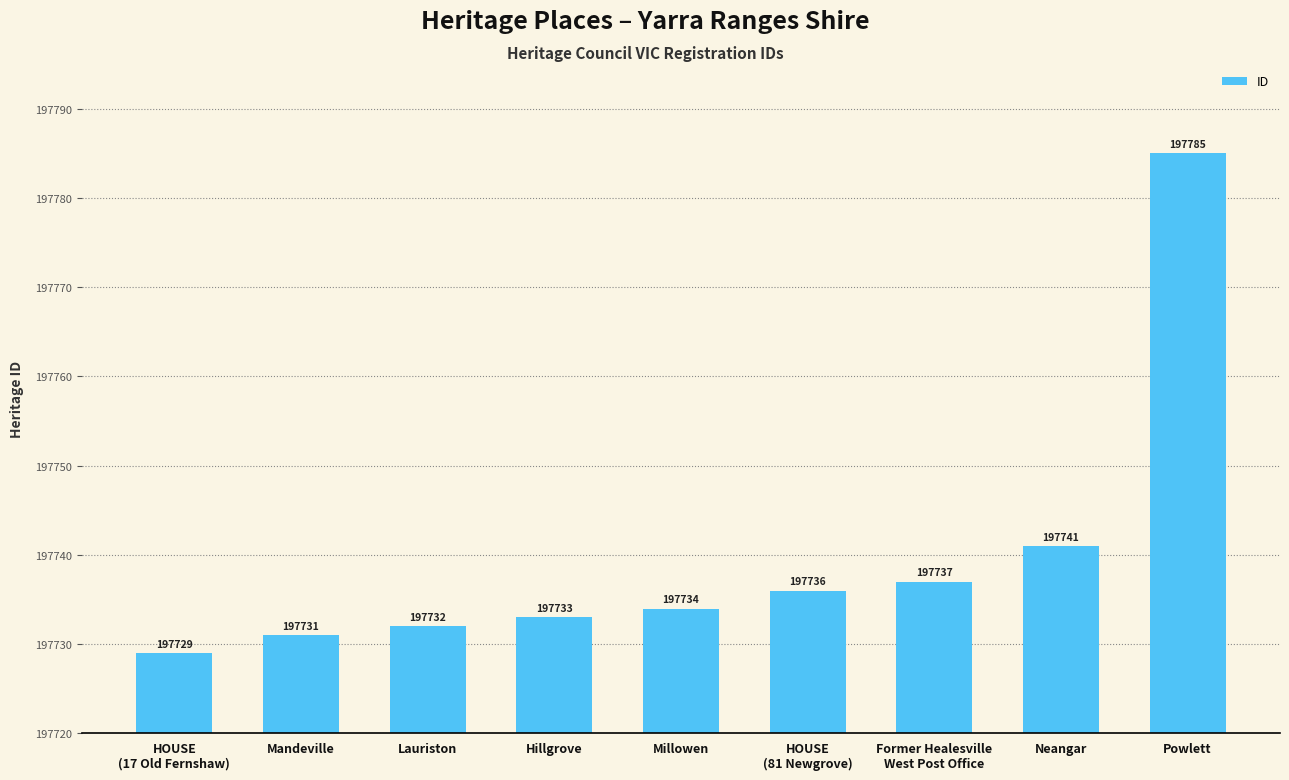

What is the change in value from Former Healesville
West Post Office to Neangar?

+4